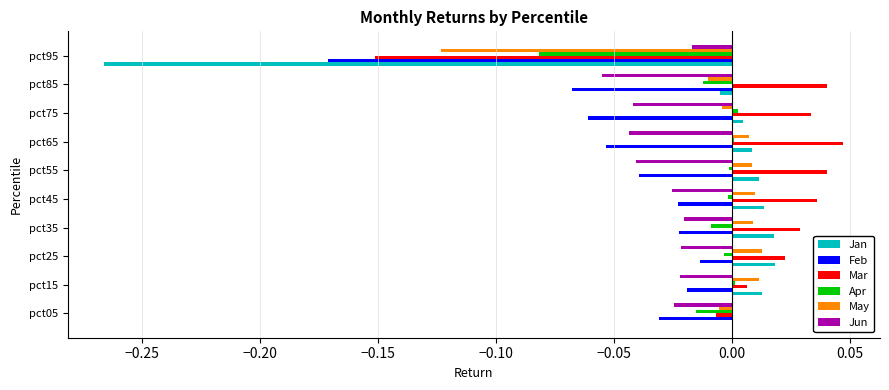

How many categories are shown in the chart?

10